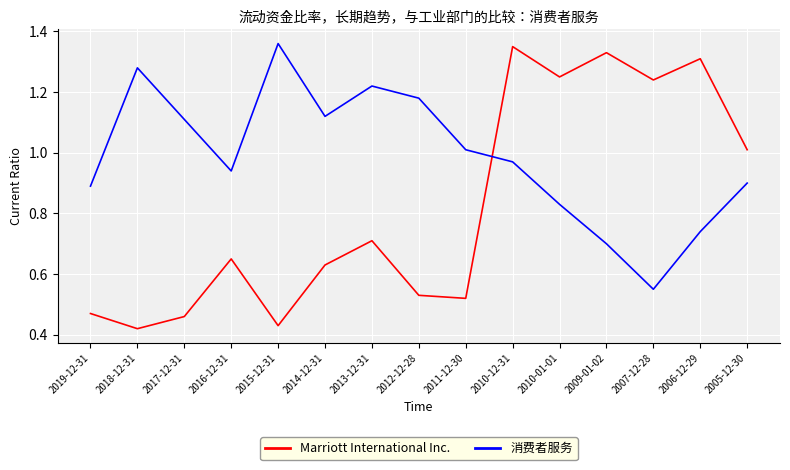

Is it true that Marriott International Inc. equals 1.3 at 2009-01-02?

True